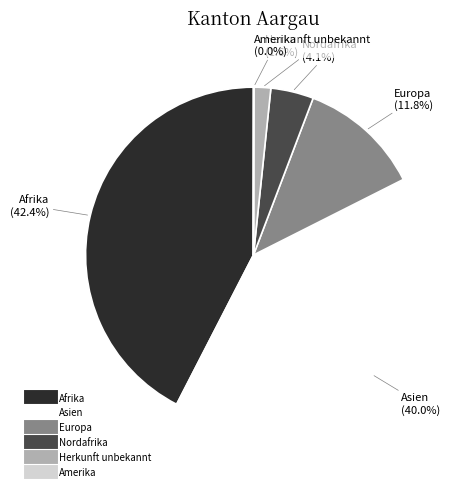

Is there any slice that represents more than half of the pie?

No